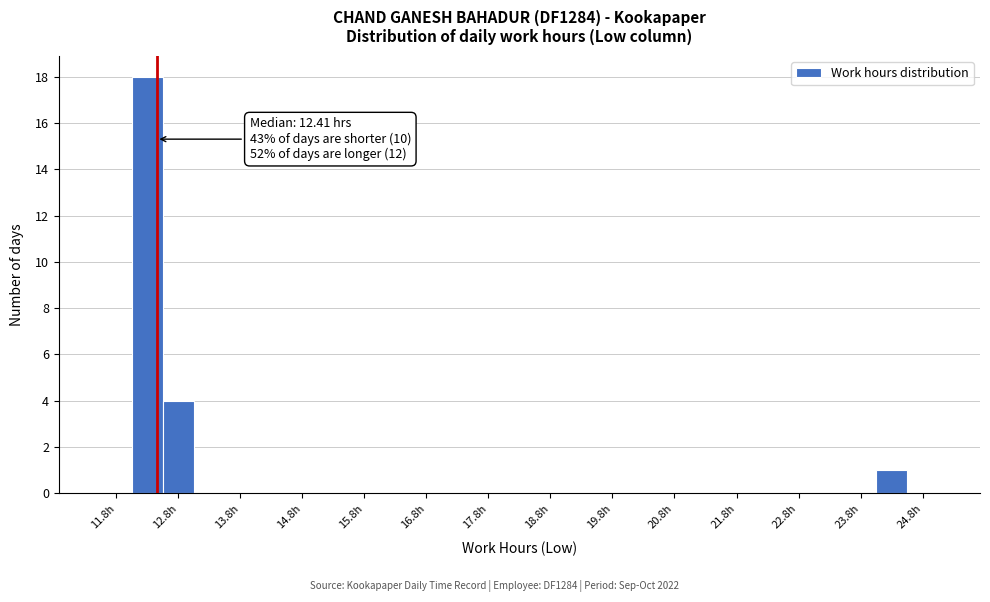

Over which range of the x-axis is the bar tallest?

12.0 to 12.5